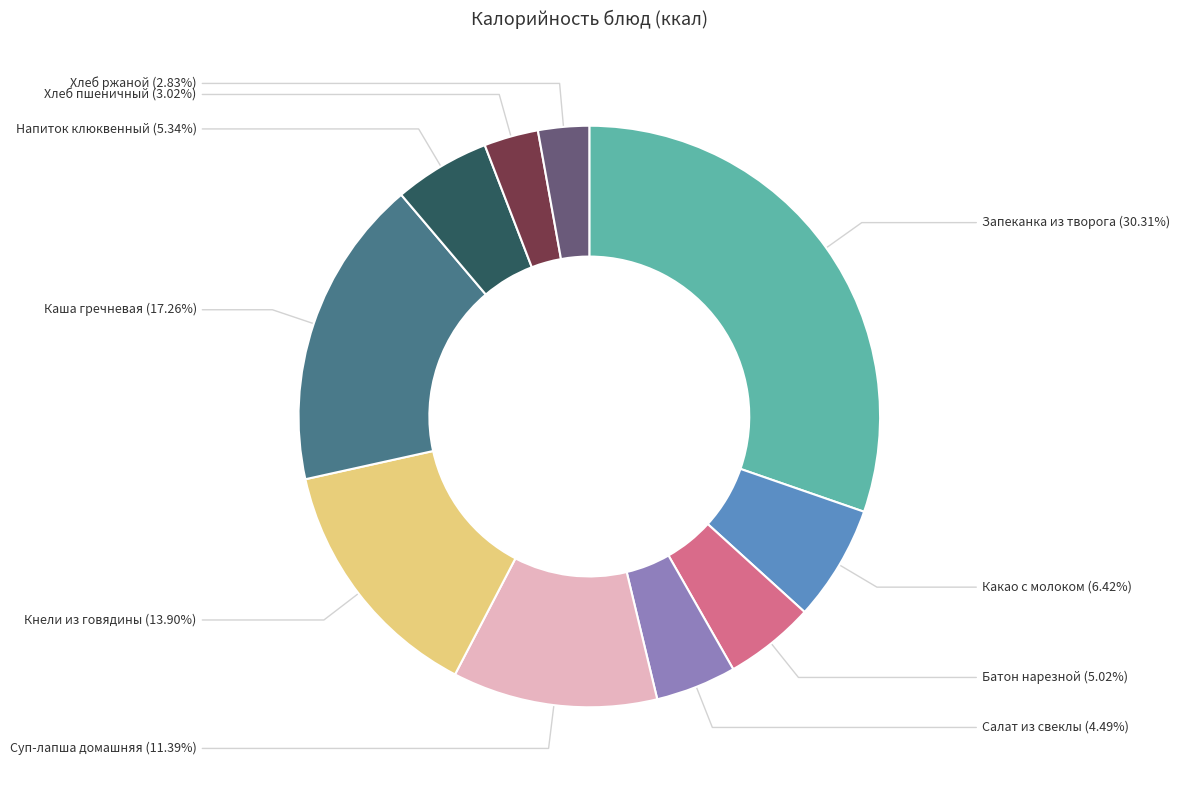

What percentage is the Каша гречневая slice, to the nearest percent?

17%